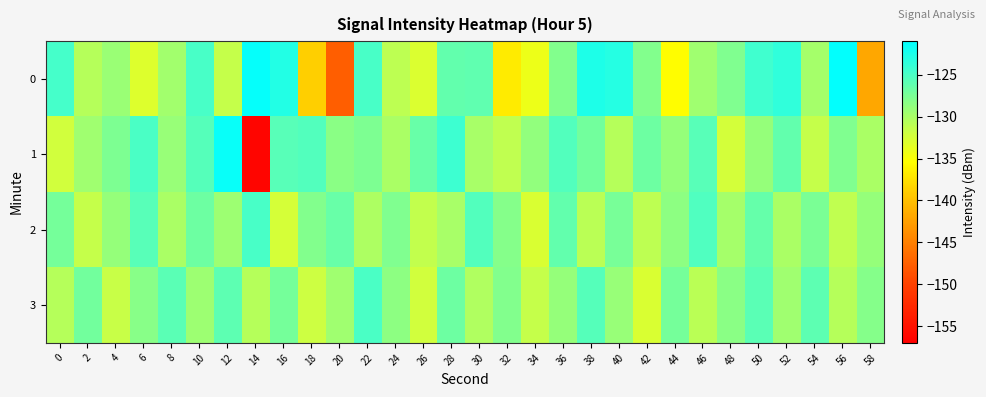

Reading left to right, transcribe all the data shown in this chart.

0: 0=-124.7	2=-130.6	4=-129.2	6=-133.0	8=-129.6	10=-124.8	12=-131.5	14=-121.3	16=-122.9	18=-138.8	20=-147.6	22=-124.9	24=-131.1	26=-132.9	28=-126.3	30=-126.2	32=-136.8	34=-134.2	36=-127.9	38=-122.6	40=-123.0	42=-127.9	44=-135.5	46=-129.5	48=-127.9	50=-124.4	52=-123.6	54=-129.8	56=-121.2	58=-141.9
1: 0=-132.1	2=-129.5	4=-127.7	6=-125.0	8=-129.2	10=-125.6	12=-121.5	14=-156.4	16=-125.7	18=-125.5	20=-128.3	22=-127.7	24=-130.1	26=-126.5	28=-124.3	30=-129.9	32=-131.2	34=-128.8	36=-125.4	38=-127.1	40=-130.7	42=-126.8	44=-128.9	46=-125.7	48=-132.3	50=-129.0	52=-126.2	54=-131.5	56=-127.9	58=-130.1
2: 0=-127.2	2=-131.5	4=-128.9	6=-125.7	8=-130.1	10=-126.8	12=-129.3	14=-124.9	16=-132.5	18=-128.0	20=-126.6	22=-130.2	24=-127.8	26=-131.3	28=-129.9	30=-125.5	32=-128.1	34=-132.7	36=-126.2	38=-130.9	40=-127.3	42=-131.0	44=-128.6	46=-125.2	48=-129.8	50=-126.3	52=-130.0	54=-127.6	56=-131.2	58=-128.9
3: 0=-130.6	2=-127.1	4=-131.7	6=-128.2	8=-125.9	10=-129.3	12=-126.0	14=-130.6	16=-127.2	18=-131.9	20=-129.5	22=-125.0	24=-128.6	26=-132.1	28=-126.8	30=-130.3	32=-127.9	34=-131.5	36=-129.0	38=-125.6	40=-129.1	42=-132.7	44=-127.2	46=-130.9	48=-128.3	50=-125.9	52=-129.5	54=-126.0	56=-130.6	58=-128.1